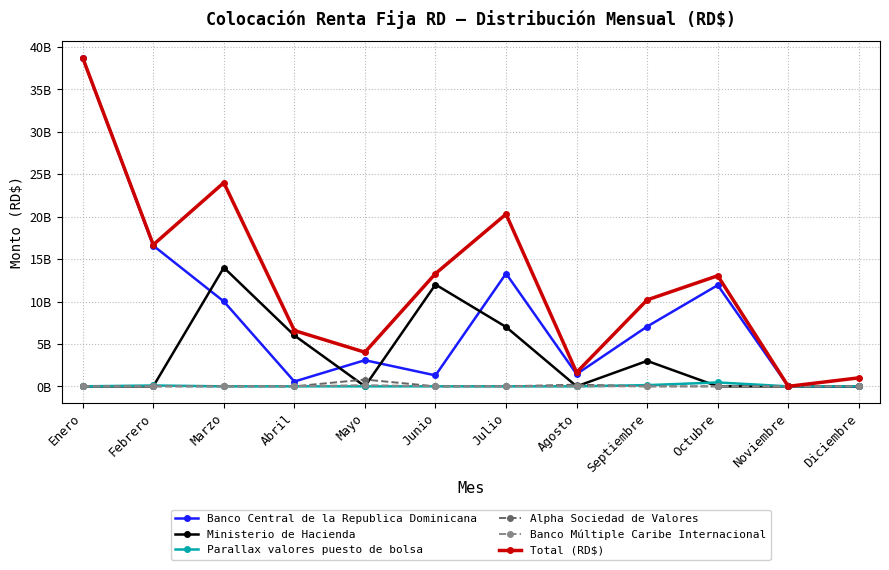

Read the Banco Múltiple Caribe Internacional value at Abril, to the nearest 50.

10000000